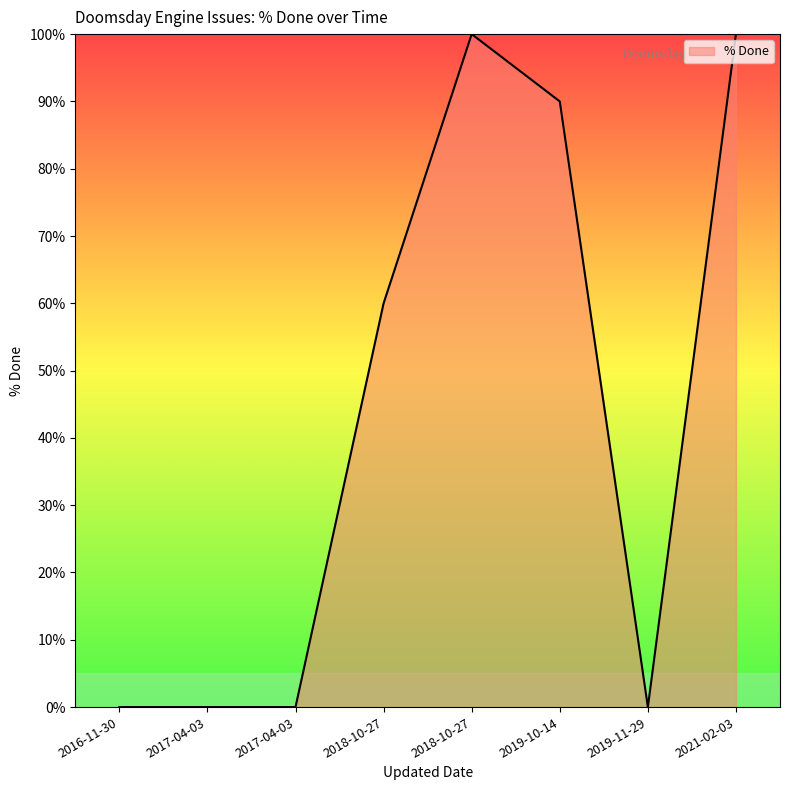

The value at 2017-04-03 is 32. True or false?

False